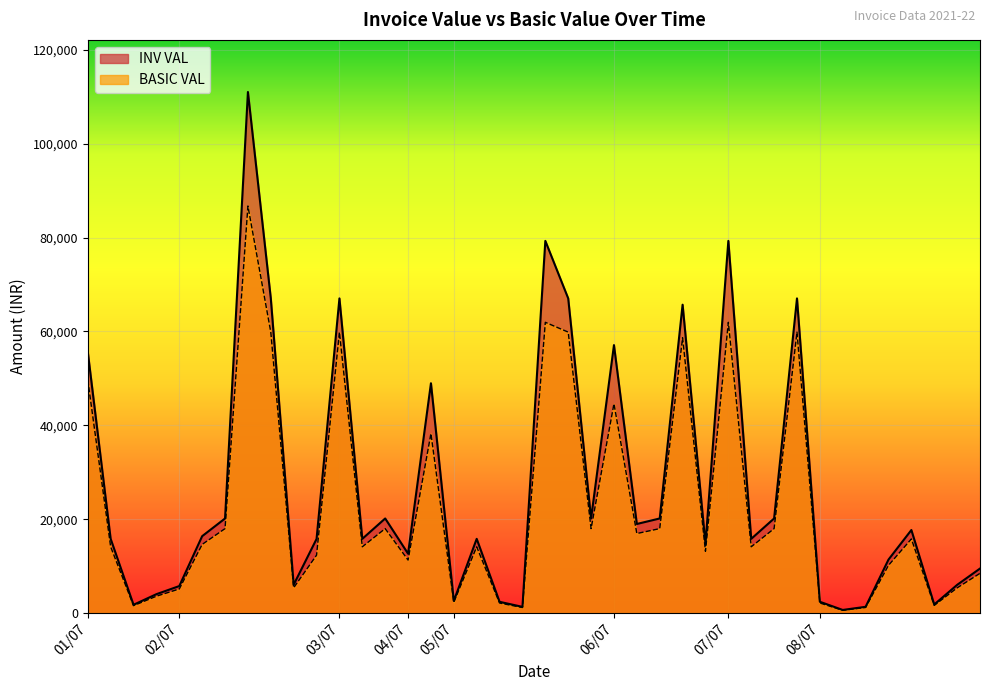

Which series has the largest total across all categories?

INV VAL